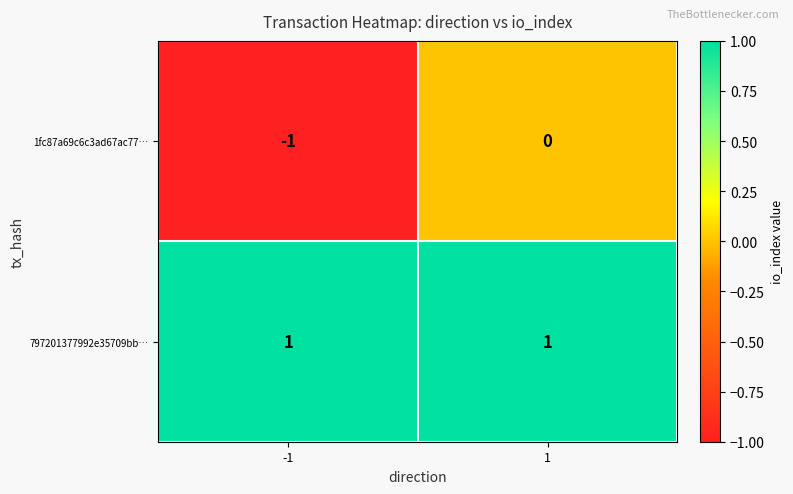

Which series has the largest total across all categories?

797201377992e35709bb…